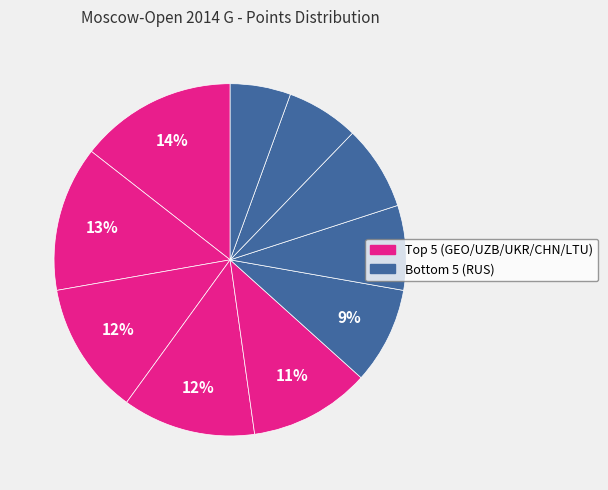

To the nearest percent, what is the difference between the largest and smallest slice percentages?

9%